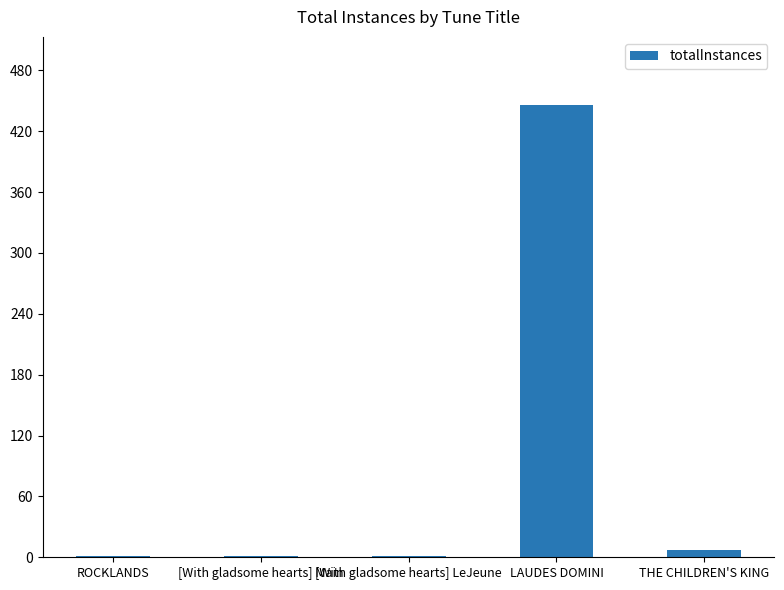

What is the difference between the values at [With gladsome hearts] LeJeune and LAUDES DOMINI?

445